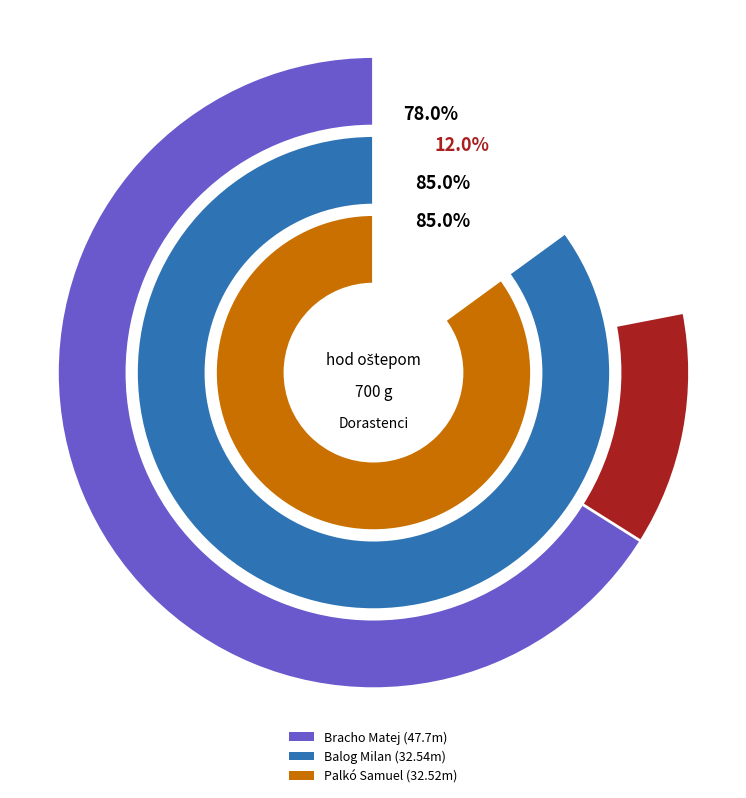

Does Priputen Damián account for over 50% of the chart?

No